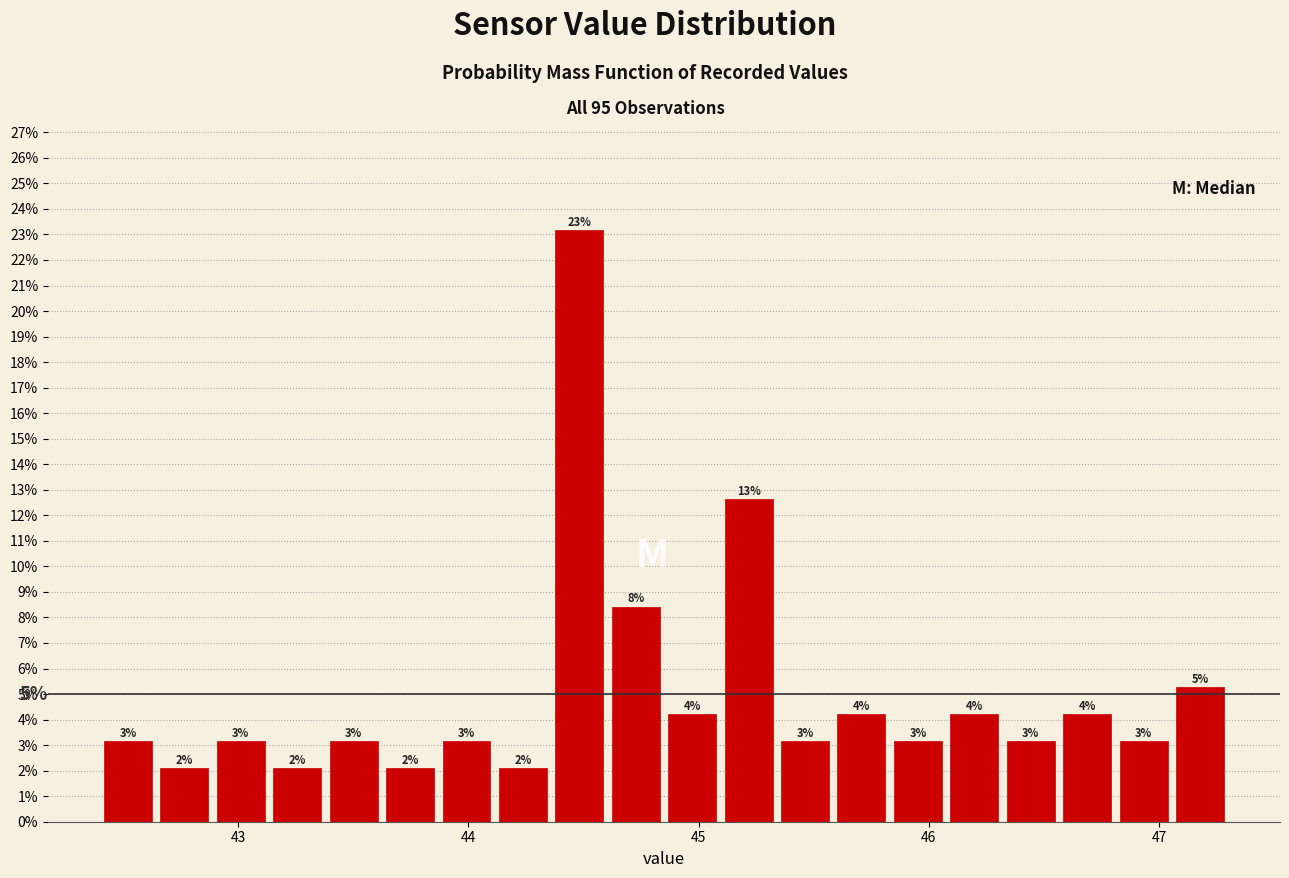

Around what value on the x-axis is the tallest bar? Give the approximate position of its centre, as read against the axis.

44.5